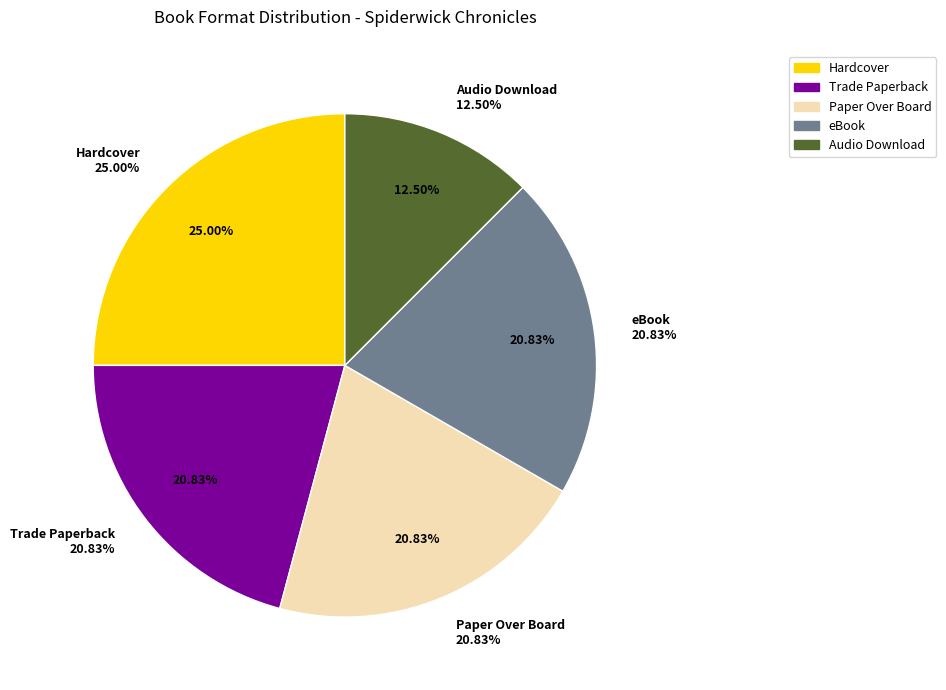

How many slices are in this pie chart?

5